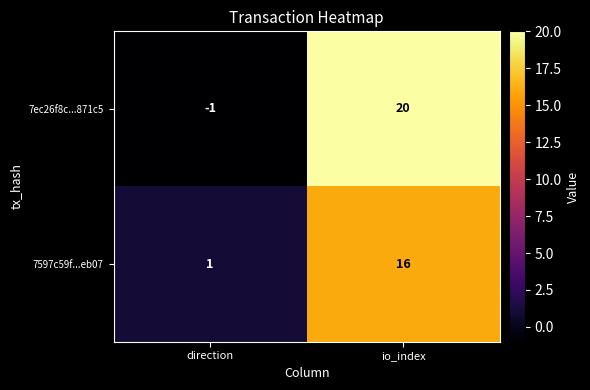

What is the approximate value of 7ec26f8c...871c5 at io_index?

20